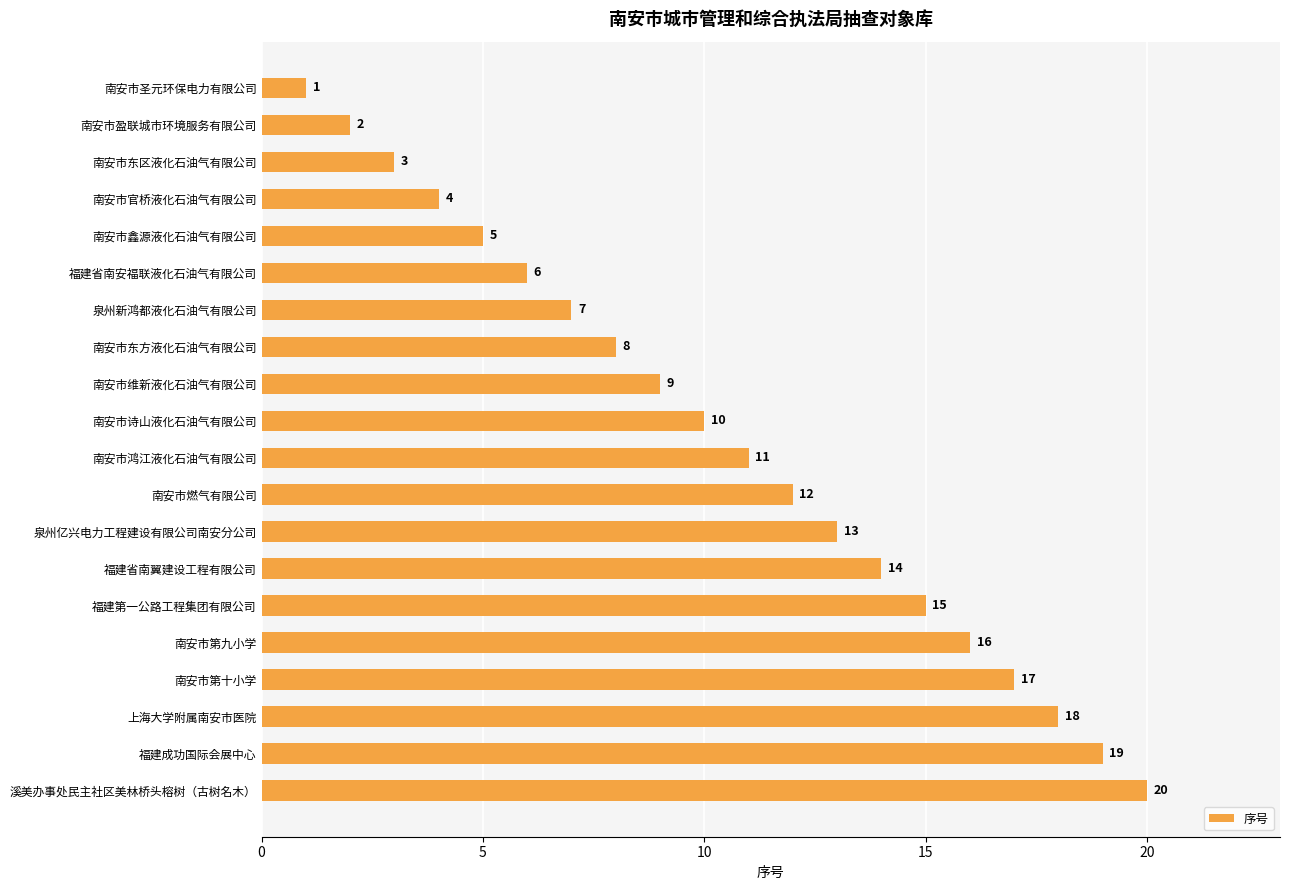

What is the difference between the maximum and minimum values?

19